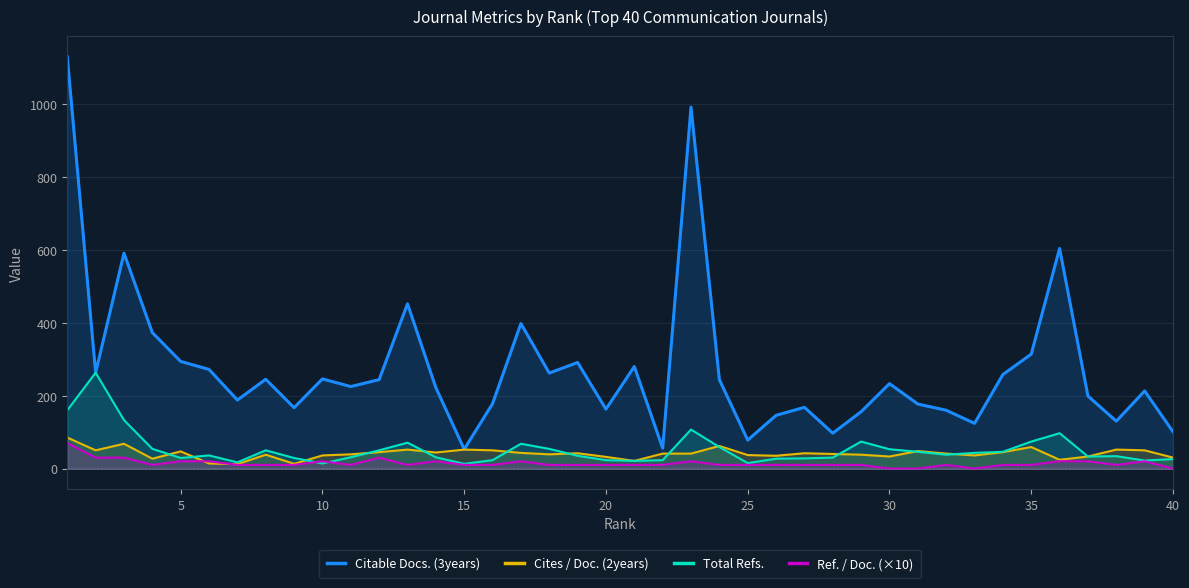

Which series has the largest range (max minus min)?

Citable Docs. (3years)